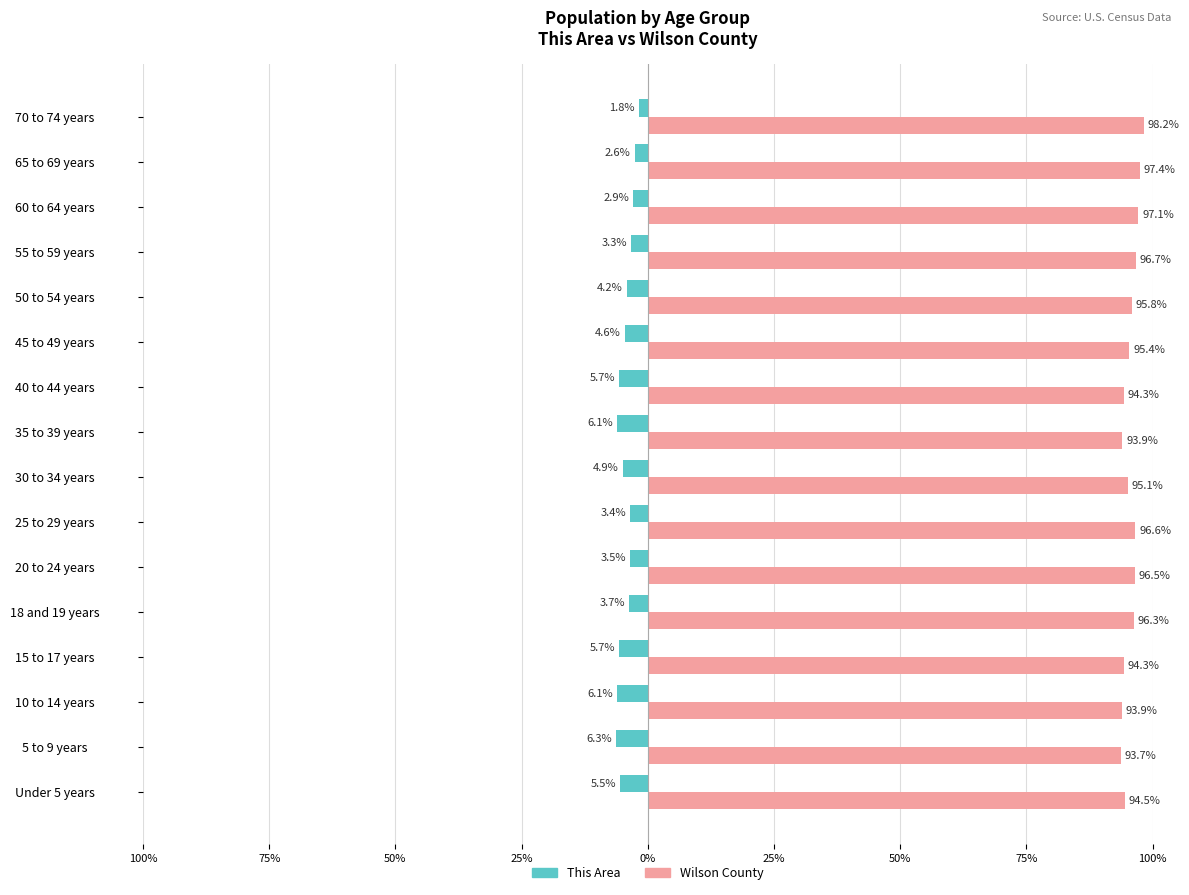

What is the smallest value displayed?

-6.3